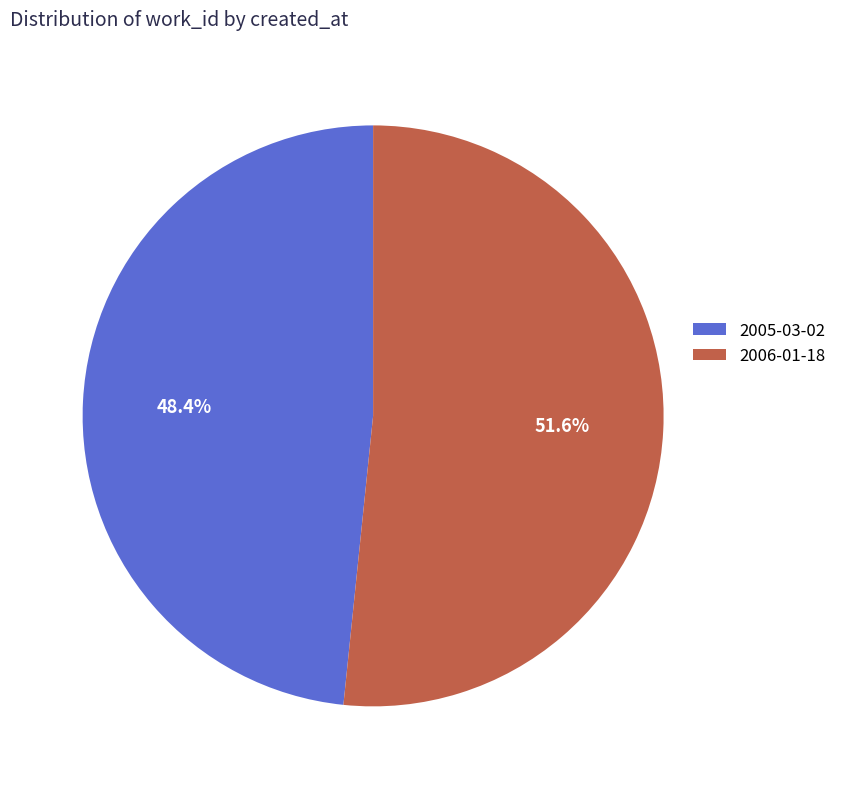

To the nearest percent, what is the average slice percentage?

50%